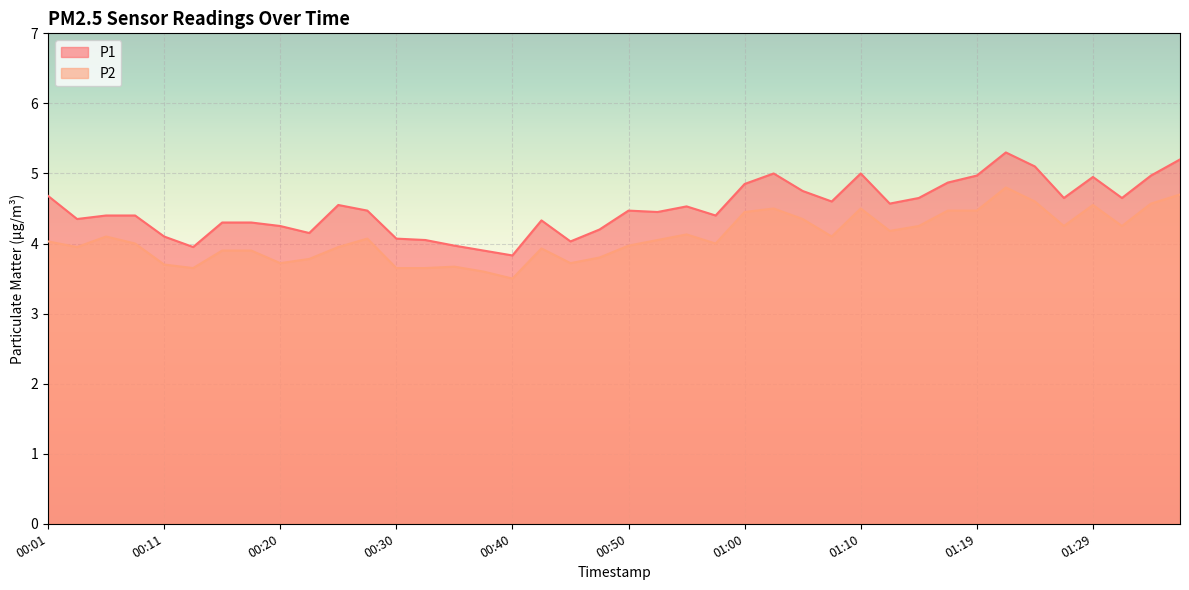

Does the chart display data point markers on the line(s)?

No